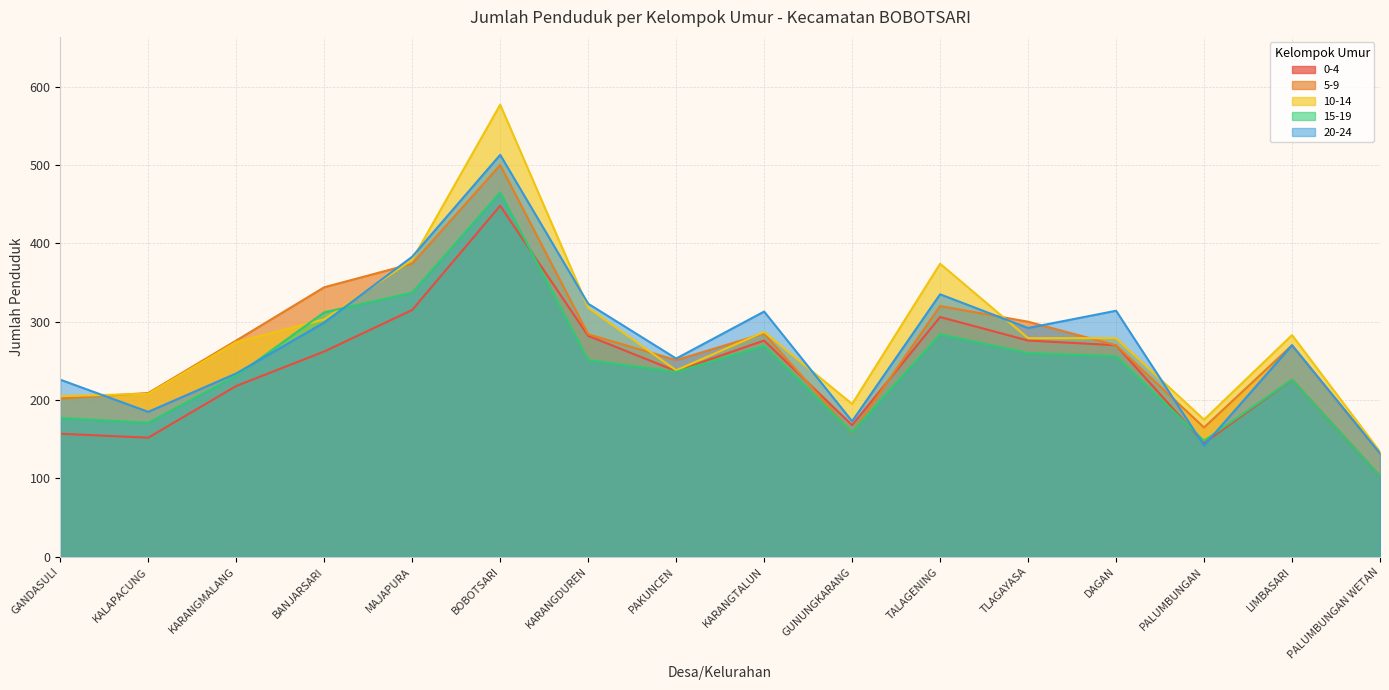

At TLAGAYASA, list the series in order from smallest to largest.

15-19, 0-4, 10-14, 20-24, 5-9